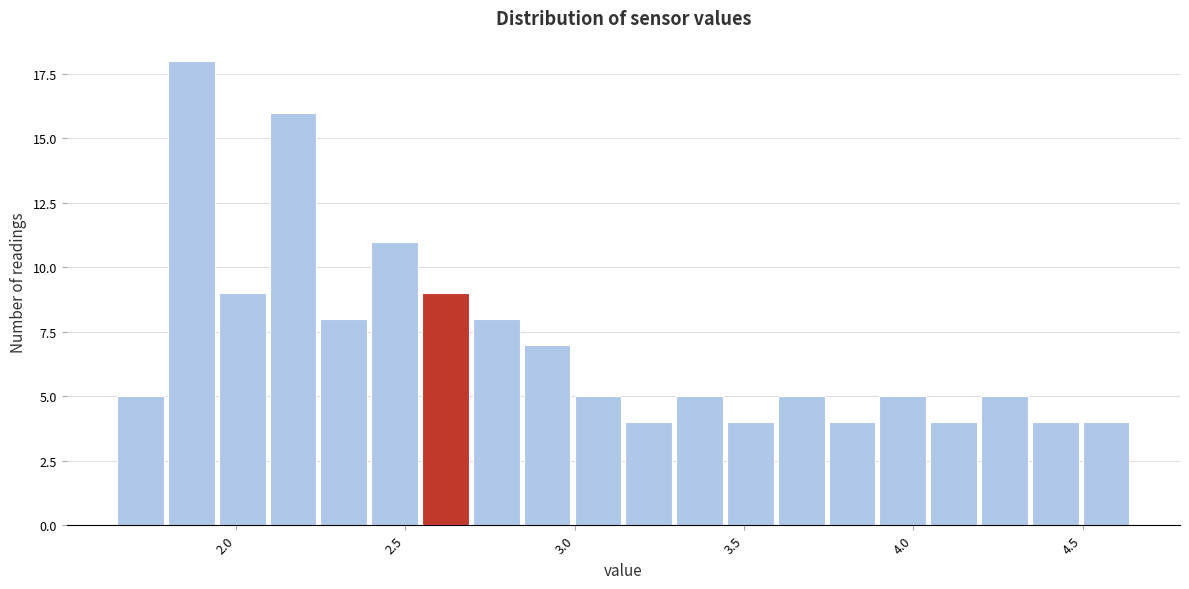

Around what value on the x-axis is the tallest bar? Give the approximate position of its centre, as read against the axis.

1.85